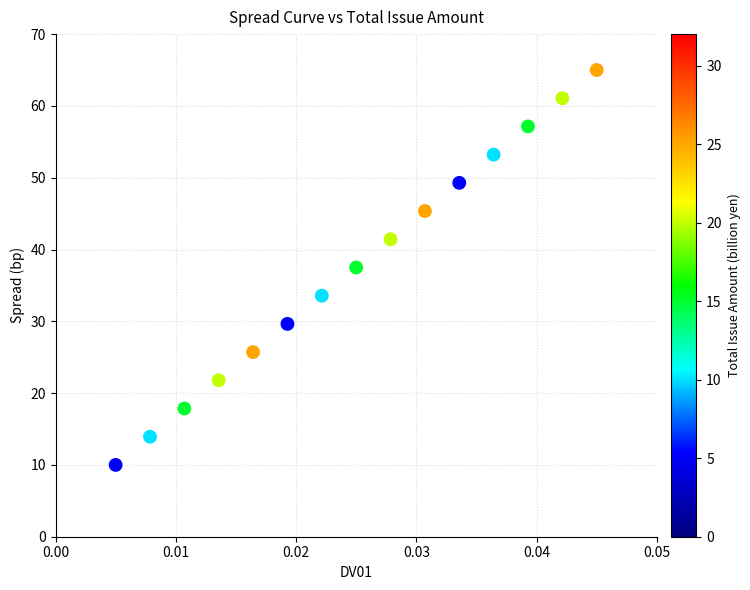

List the coordinates of all points as (Y, X) pairs, reading left to right.

(10.0, 0.0)  (13.9, 0.0)  (17.9, 0.0)  (21.8, 0.0)  (25.7, 0.0)  (29.6, 0.0)  (33.6, 0.0)  (37.5, 0.0)  (41.4, 0.0)  (45.4, 0.0)  (49.3, 0.0)  (53.2, 0.0)  (57.1, 0.0)  (61.1, 0.0)  (65.0, 0.0)